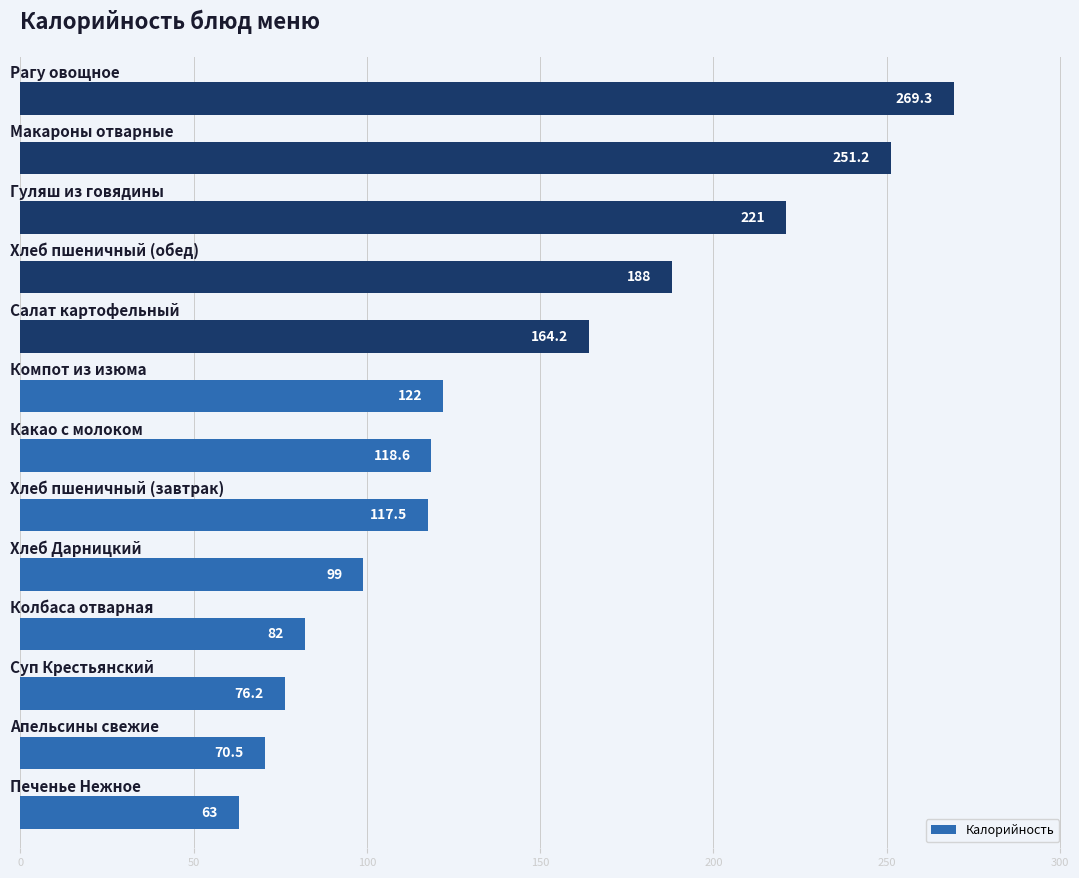

What is the difference between the second highest and minimum values?

188.2